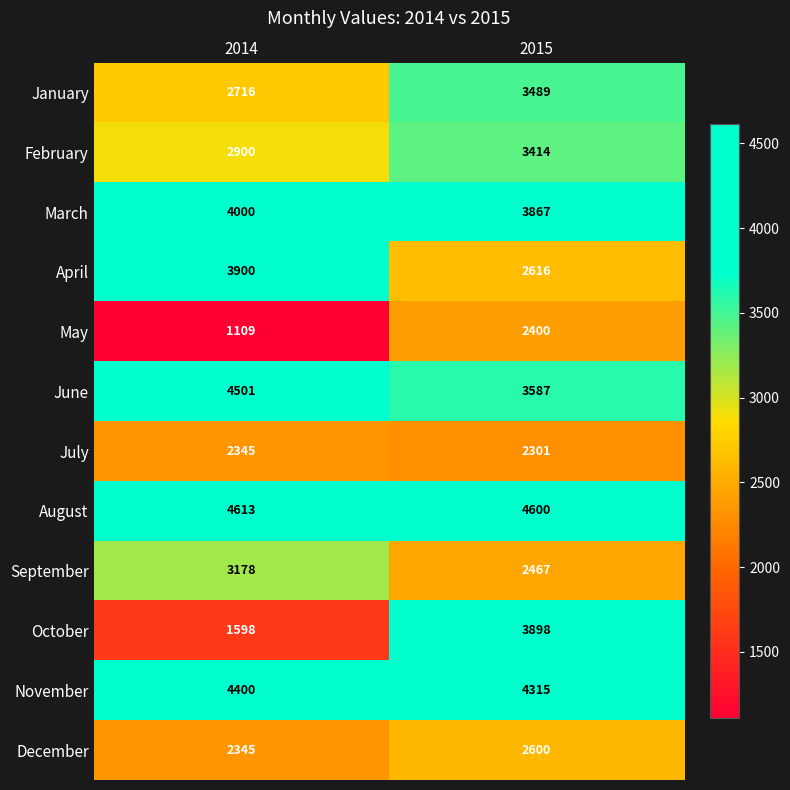

Which series has the largest total across all categories?

August